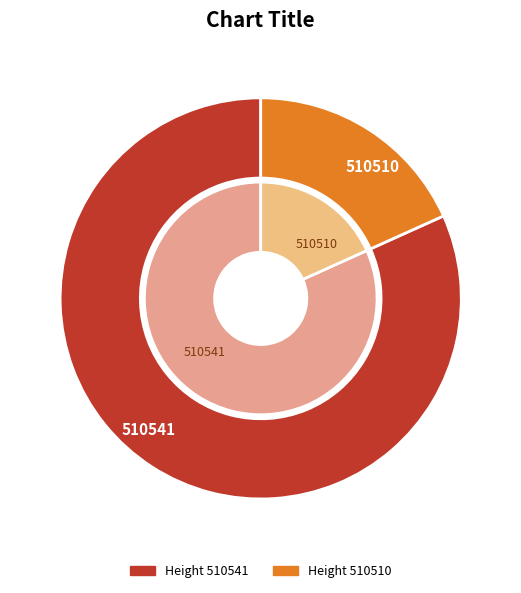

How many slices are in this pie chart?

2